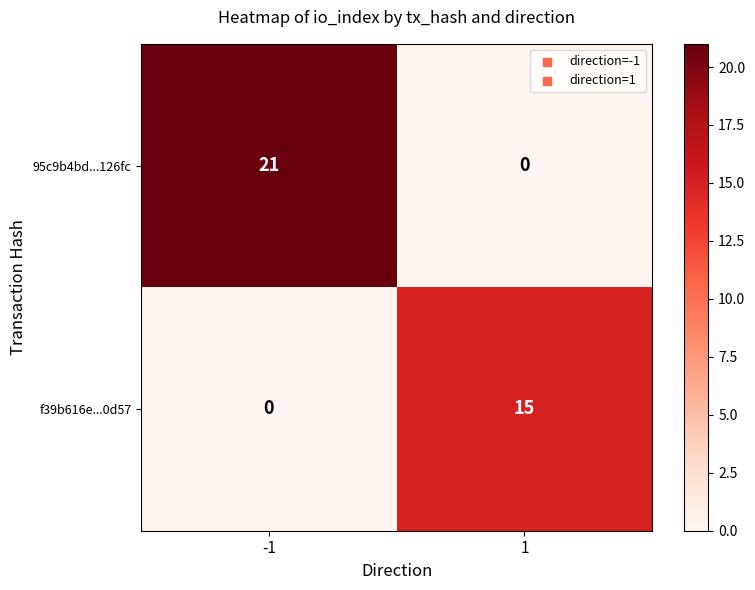

Read the f39b616e...0d57 value at 1.

15